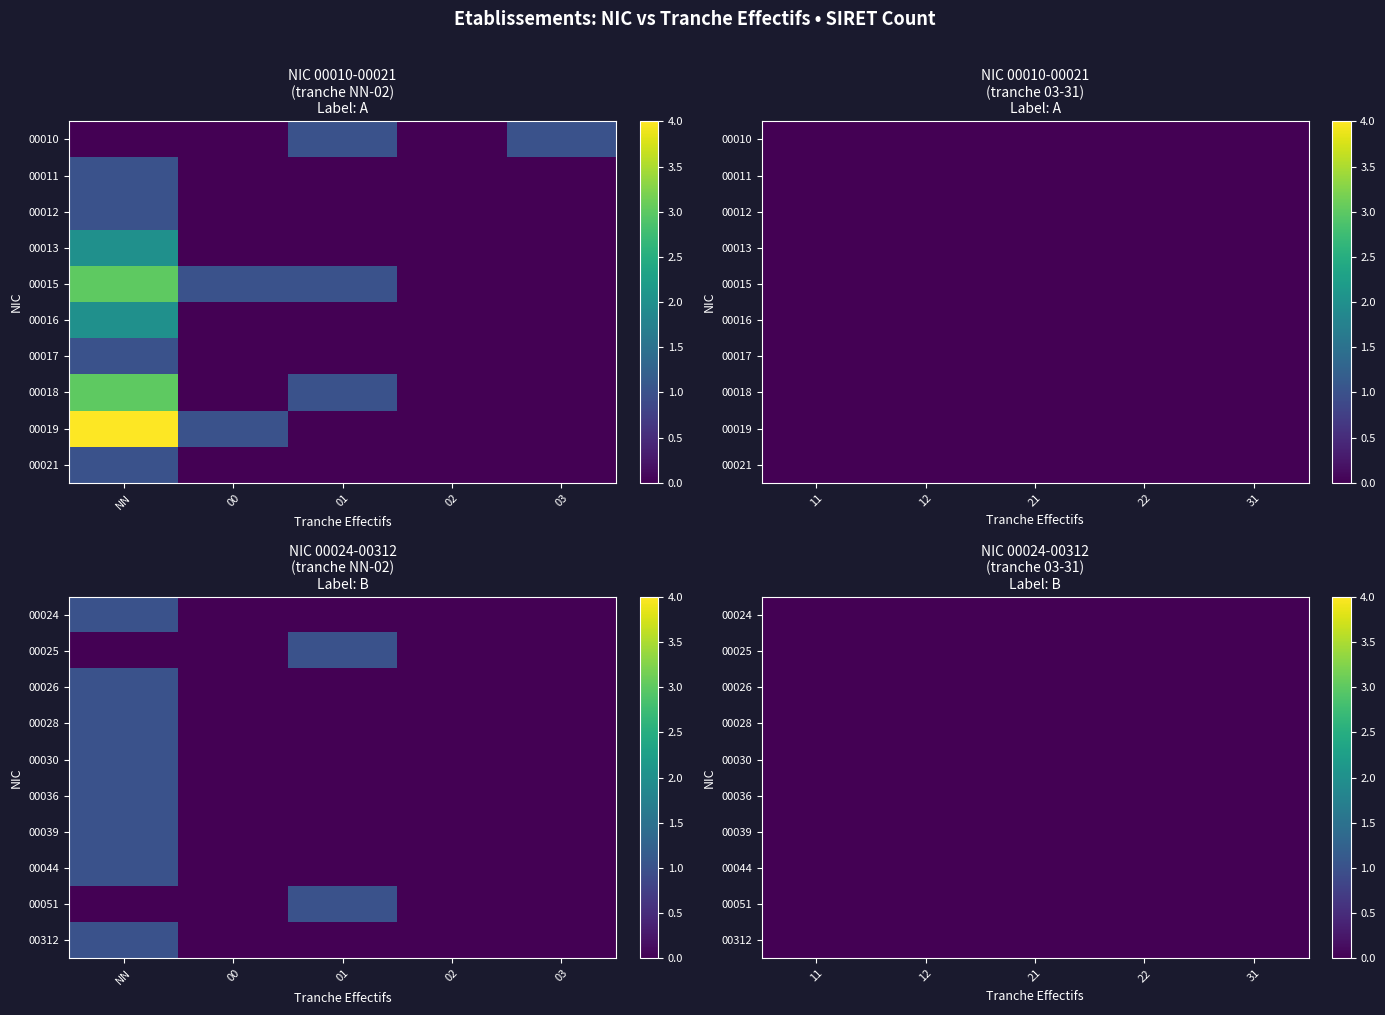

Rank the series at 22 from highest to lowest value.

00010, 00011, 00012, 00013, 00015, 00016, 00017, 00018, 00019, 00021, 00024, 00025, 00026, 00028, 00030, 00036, 00039, 00044, 00051, 00312